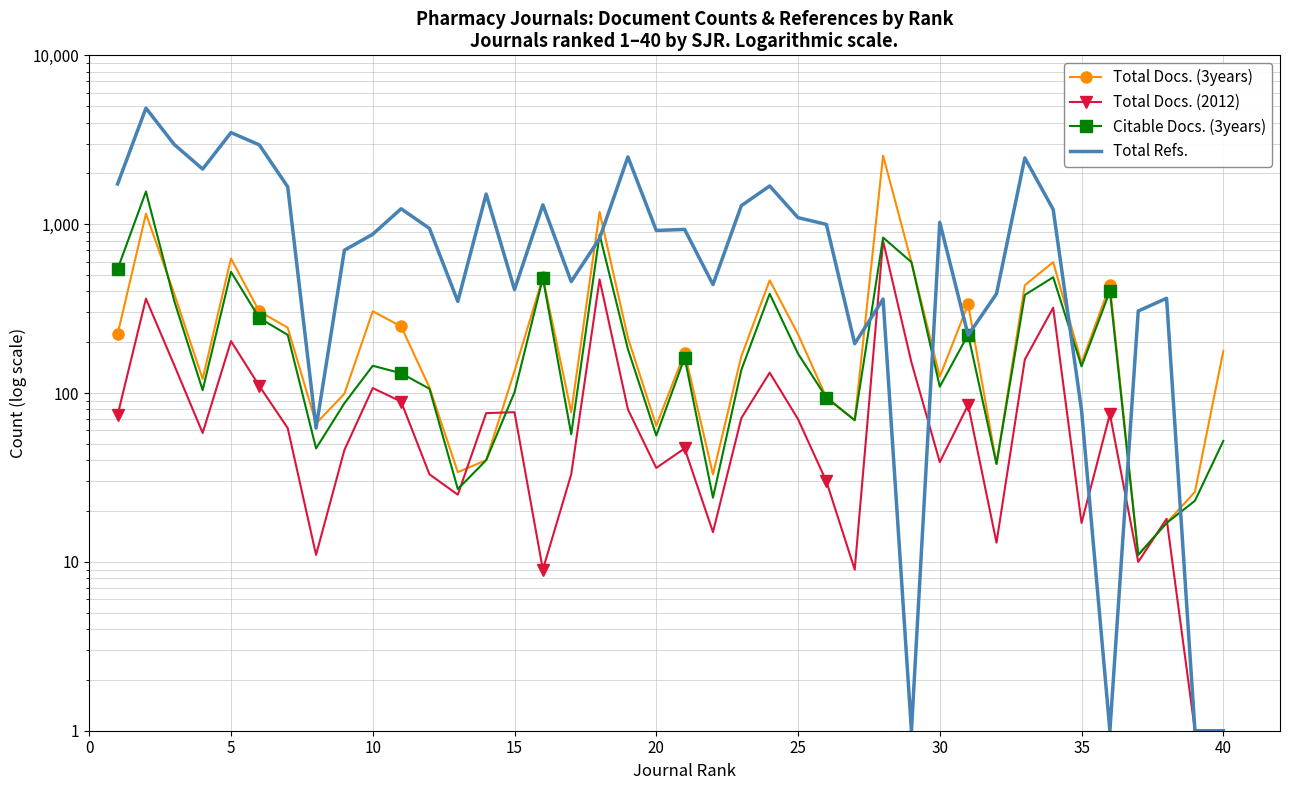

After their last crossing, which series has the higher values: Total Docs. (2012) or Total Refs.?

Total Refs.